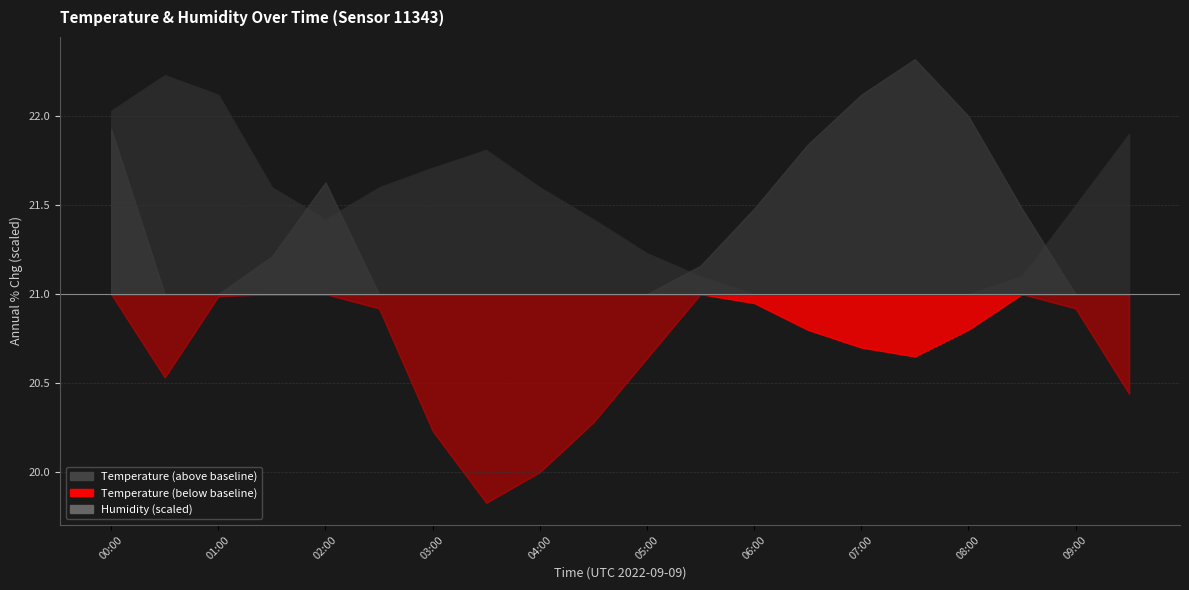

Where is the first local maximum for humidity?

02:00